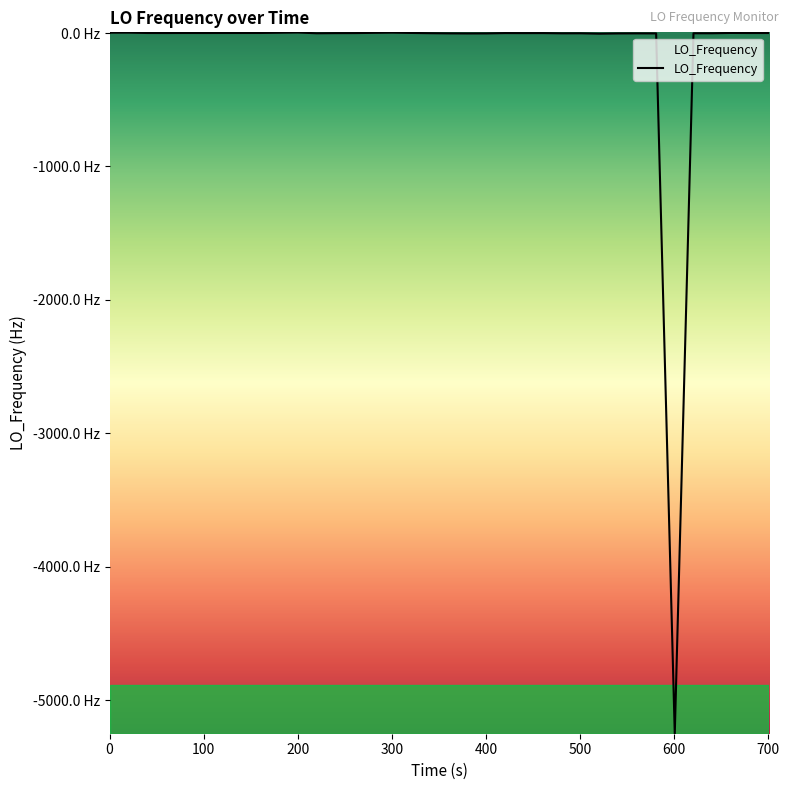

How many negative values are there?

19